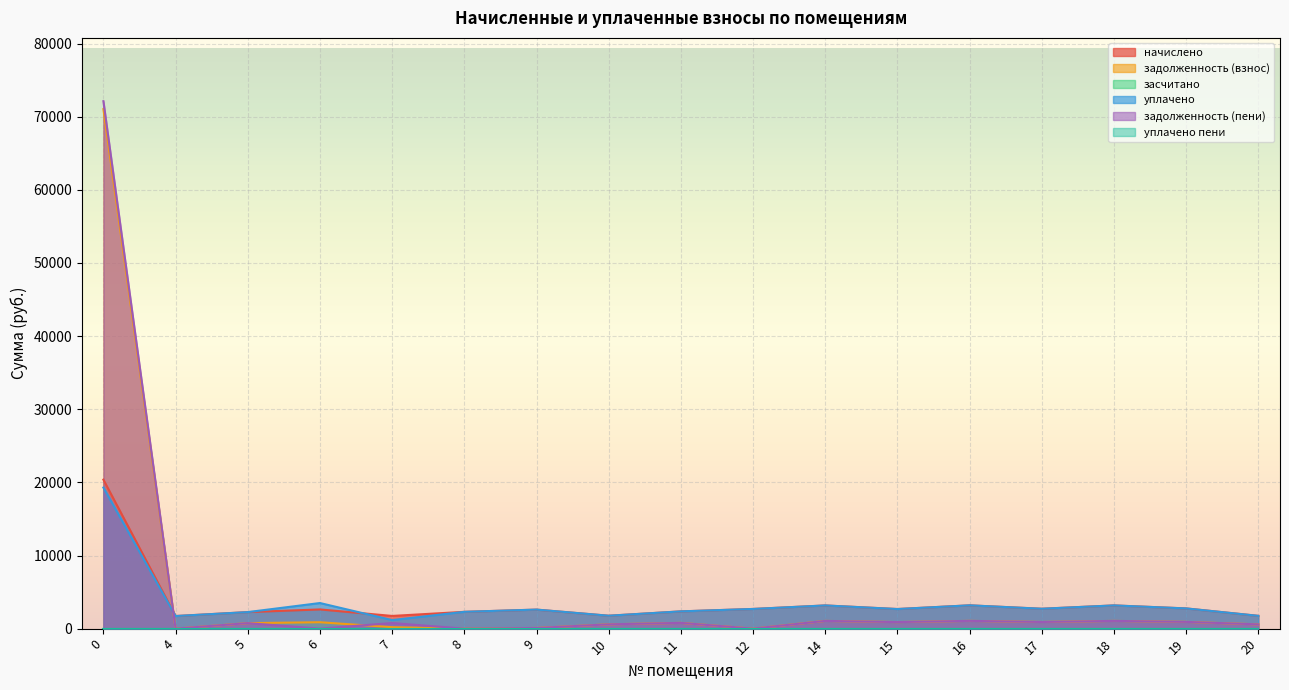

Which series ends up on top after the final intersection of задолженность (взнос) and задолженность (пени)?

задолженность (пени)